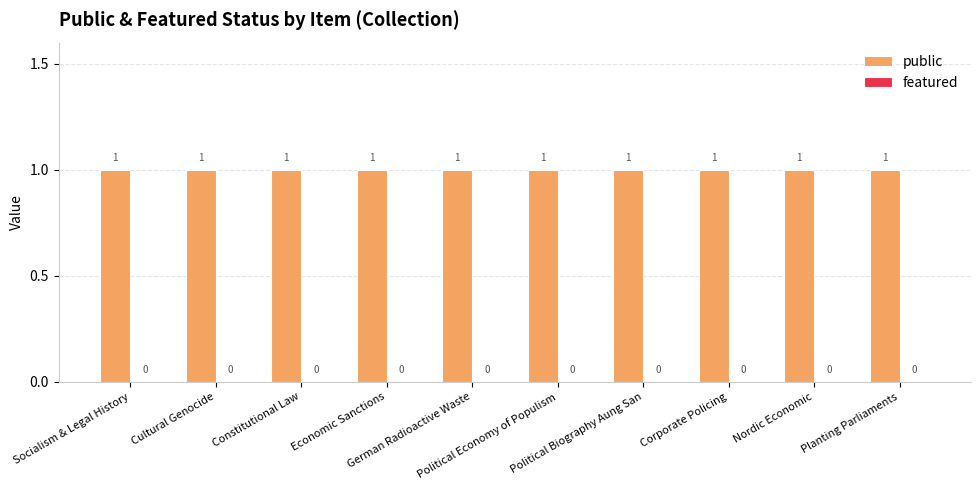

Between German Radioactive Waste and Economic Sanctions, which is larger?

German Radioactive Waste